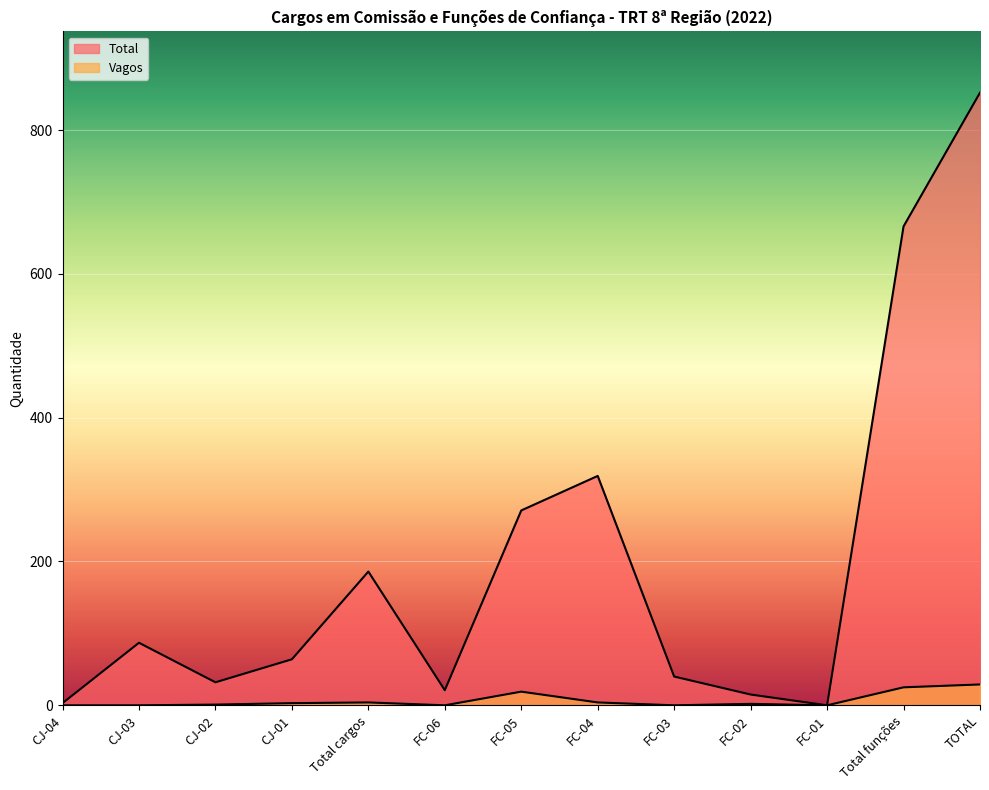

Where does the Total series first go above 64?

CJ-03